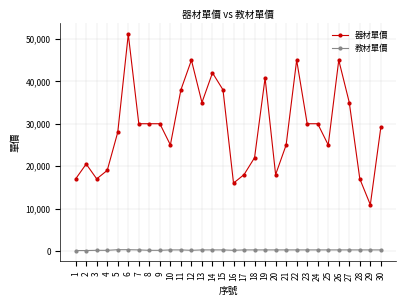

What is the highest value of the 器材單價 series?

51100